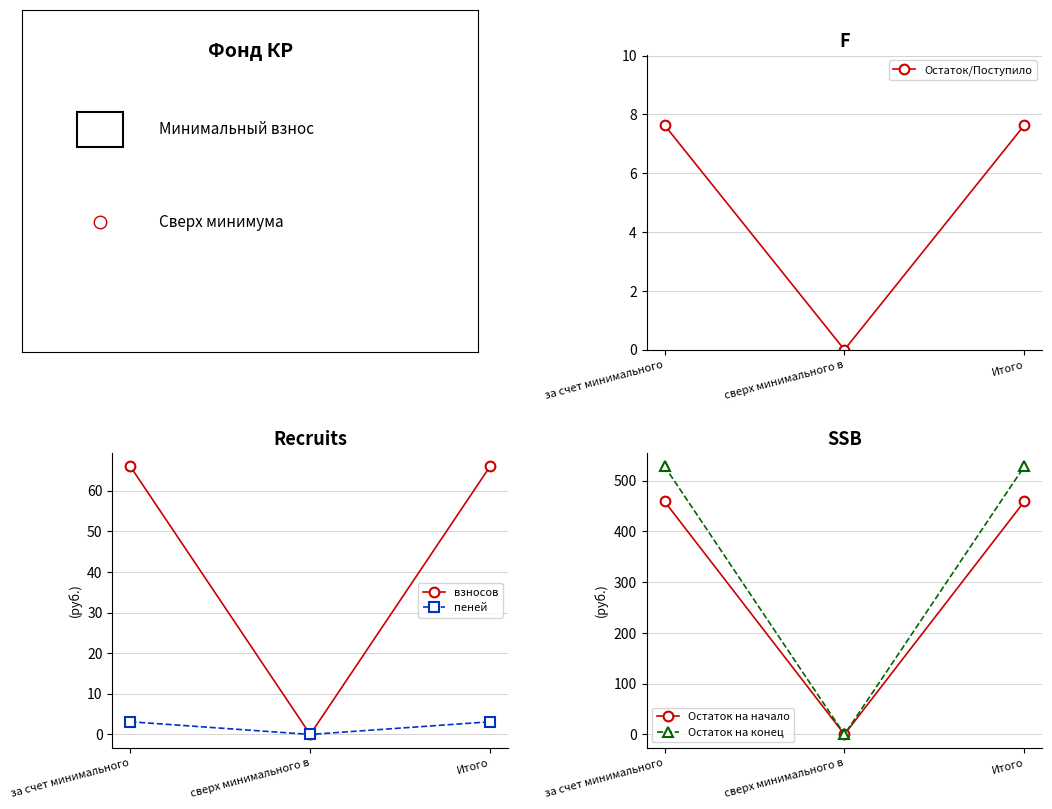

How many series are shown in this chart?

5